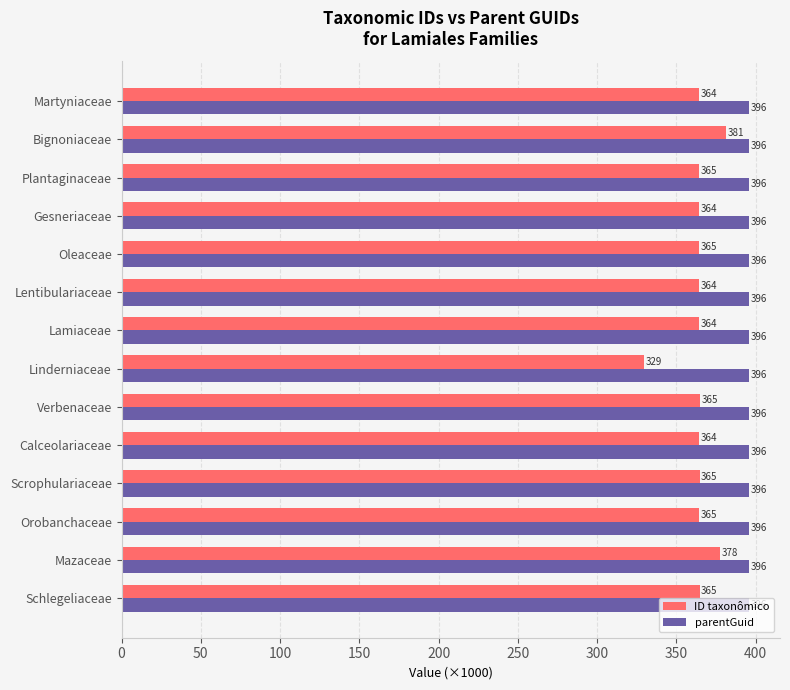

What is the average value of the parentGuid series?

395.6